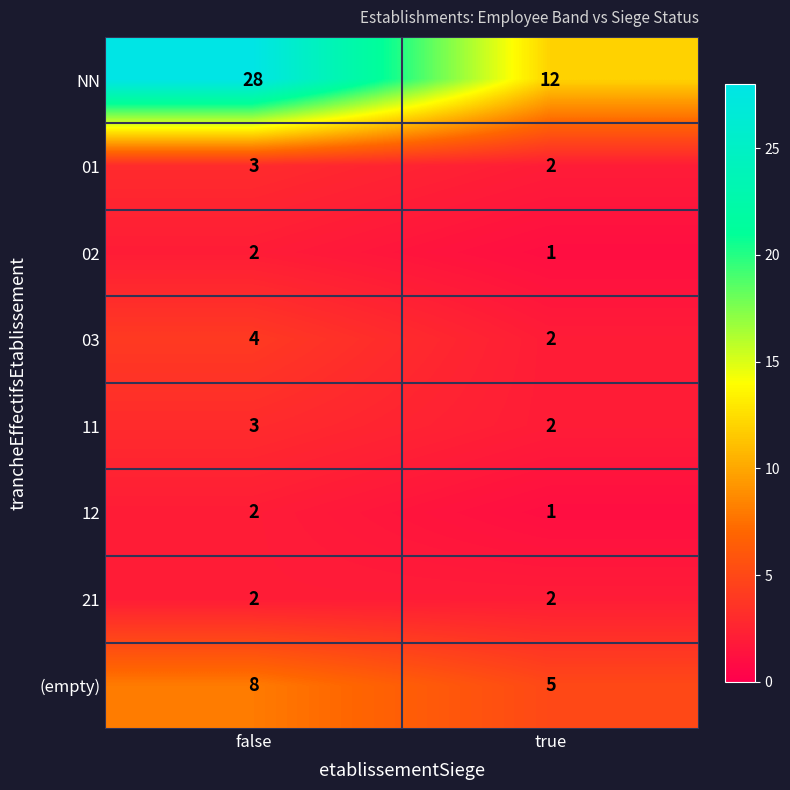

What is the sum of all (empty) values?

13